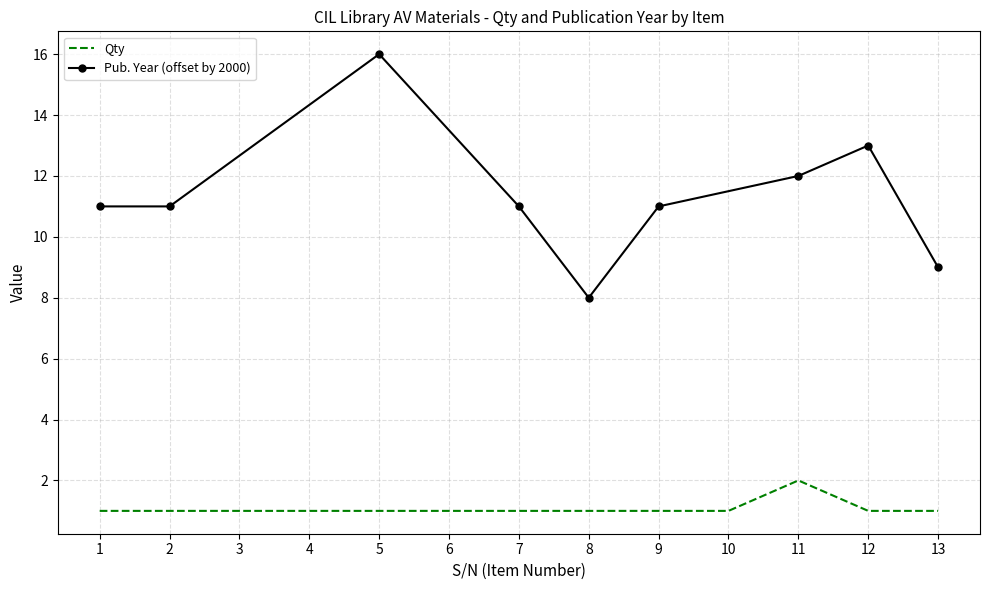

Reading right to left, list all the values displayed in this chart.

13=1	12=1	11=2	10=1	9=1	8=1	7=1	6=1	5=1	4=1	3=1	2=1	1=1